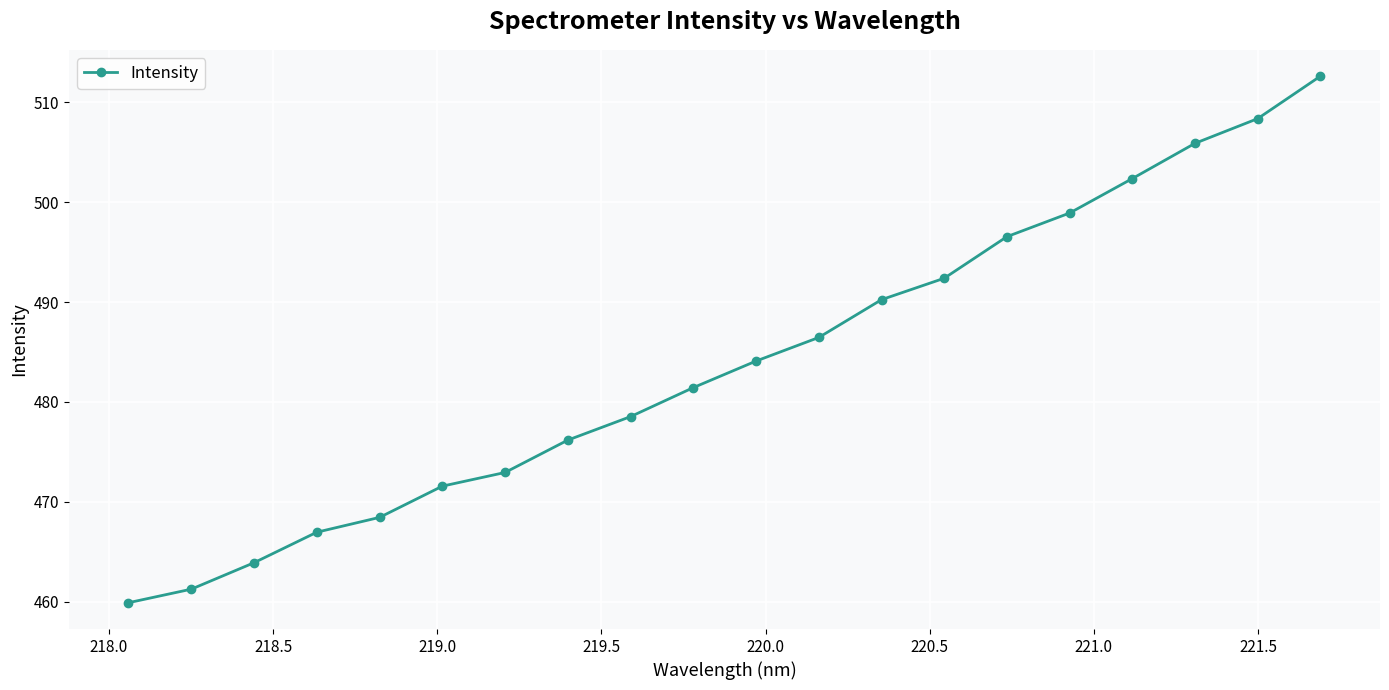

What is the maximum value shown in the chart?

512.6